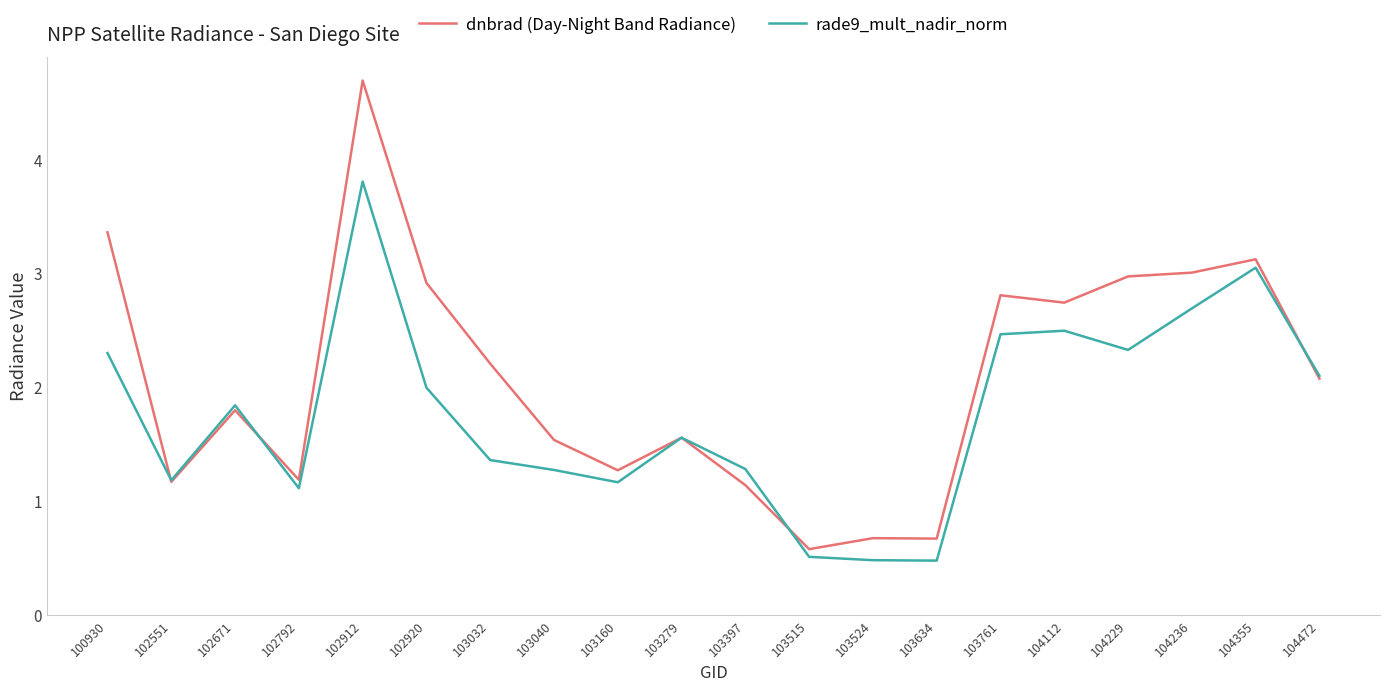

What is the difference between the second highest and second lowest values in the rade9_mult_nadir_norm series?

2.6